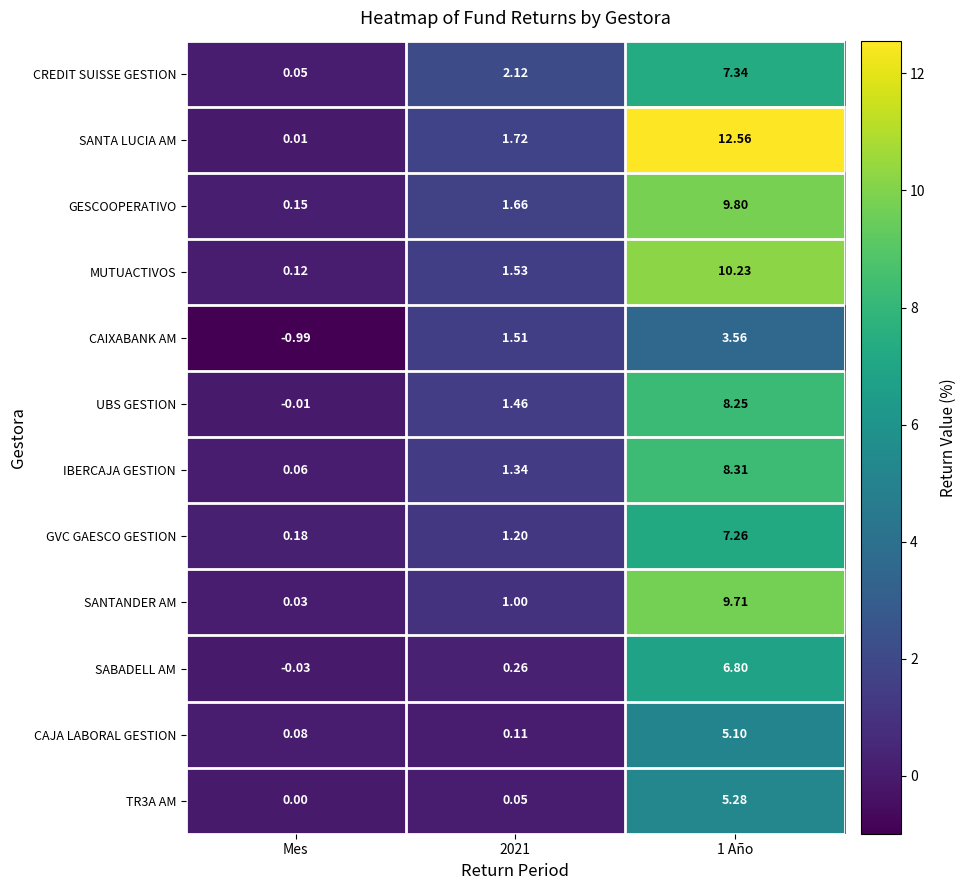

Is the value of IBERCAJA GESTION at Mes greater than the value of GESCOOPERATIVO at 2021?

No